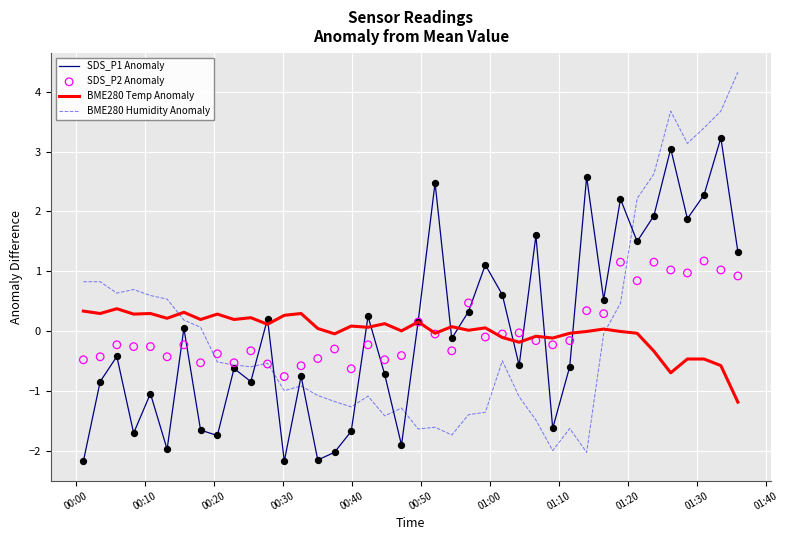

Which series reaches the maximum Y coordinate?

BME280 Humidity Anomaly